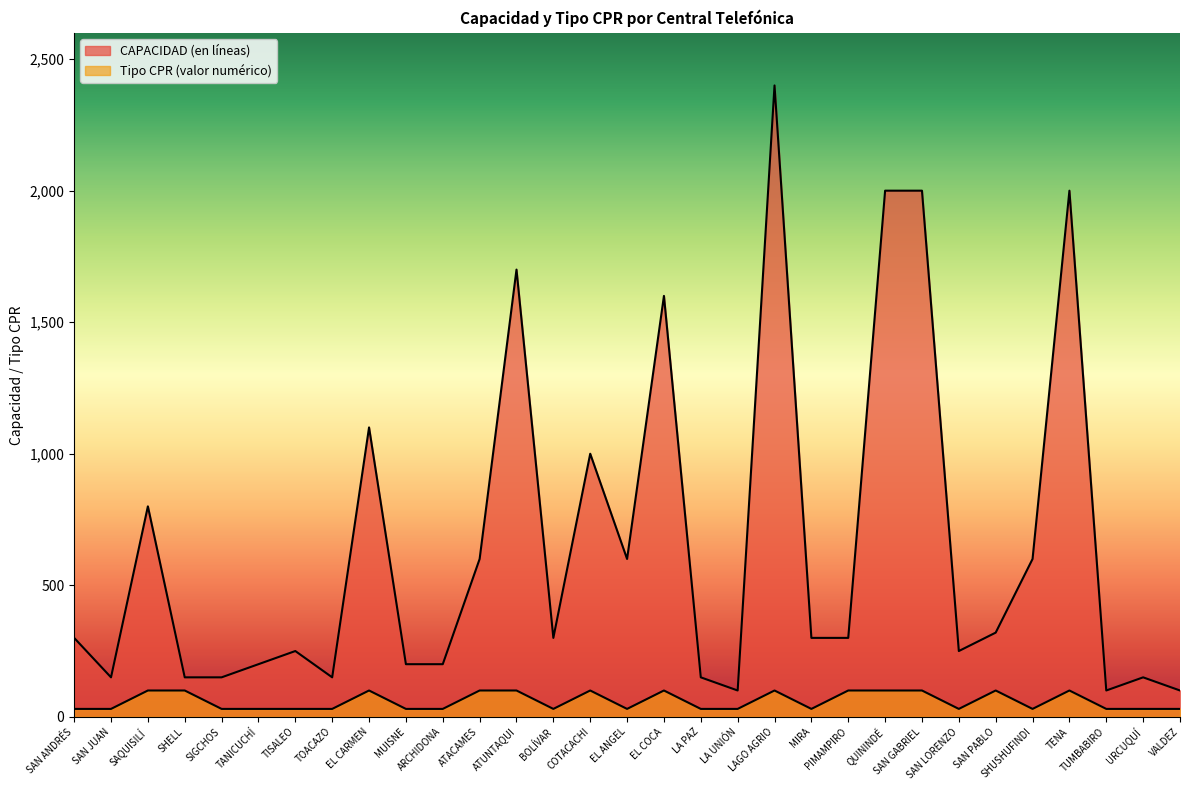

Count the number of categories in the chart.

31